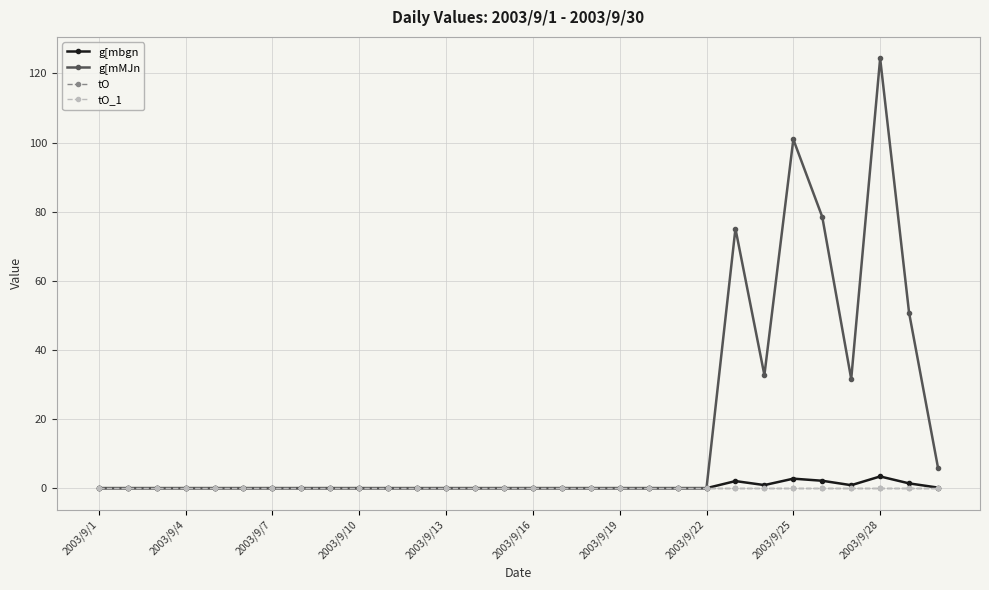

True or false: g[mbgn and tO intersect in this chart.

False